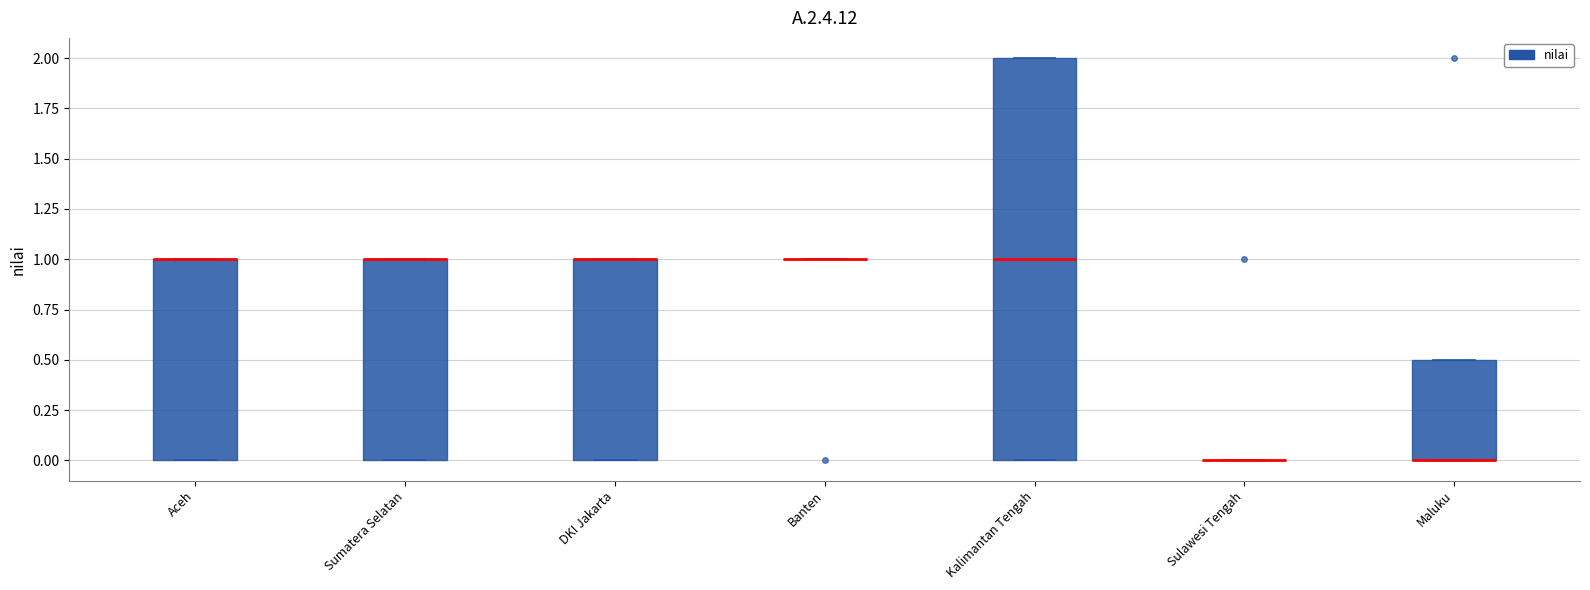

Reading left to right, transcribe this box plot: for each box, give where its median line is, the range the box spans, and where its two whiskers end, as read against the y-axis. The values are not printed on the chart, so give them approximately, as read against the axis.

Aceh: median 1.0 (drawn on the box's upper edge), box 0.0 to 1.0, whiskers 0.0 to 1.0
Sumatera Selatan: median 1.0 (drawn on the box's upper edge), box 0.0 to 1.0, whiskers 0.0 to 1.0
DKI Jakarta: median 1.0 (drawn on the box's upper edge), box 0.0 to 1.0, whiskers 0.0 to 1.0
Banten: box collapsed to a line at 1.0, whiskers 1.0 to 1.0
Kalimantan Tengah: median 1.0, box 0.0 to 2.0, whiskers 0.0 to 2.0
Sulawesi Tengah: box collapsed to a line at 0.0, whiskers 0.0 to 0.0
Maluku: median 0.0 (drawn on the box's lower edge), box 0.0 to 0.5, whiskers 0.0 to 0.5